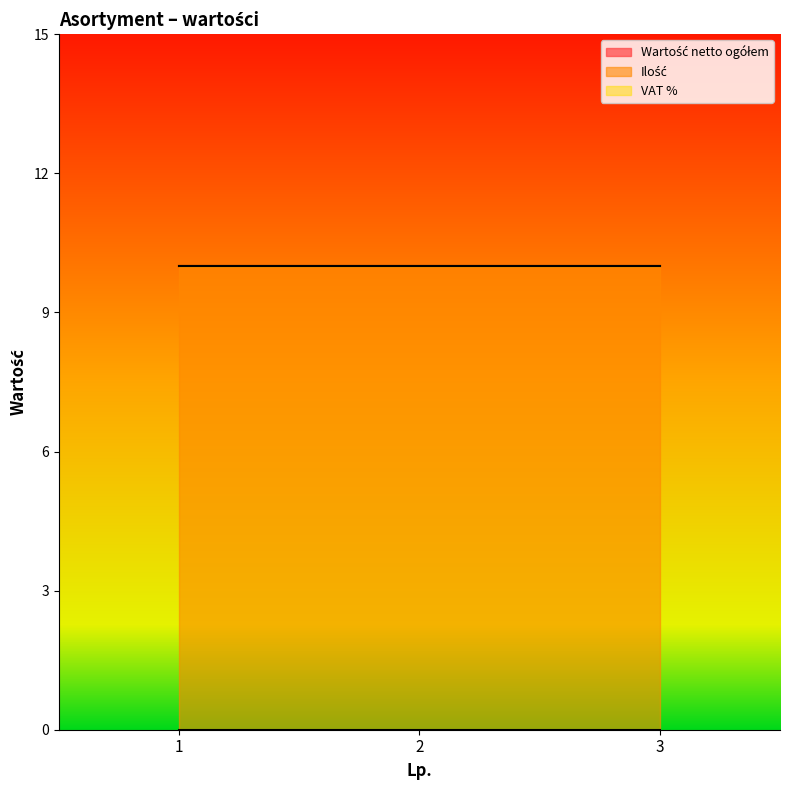

Reading right to left, transcribe all the data shown in this chart.

Wartość netto ogółem: 3=0	2=0	1=0
Ilość: 3=10	2=10	1=10
VAT %: 3=0	2=0	1=0